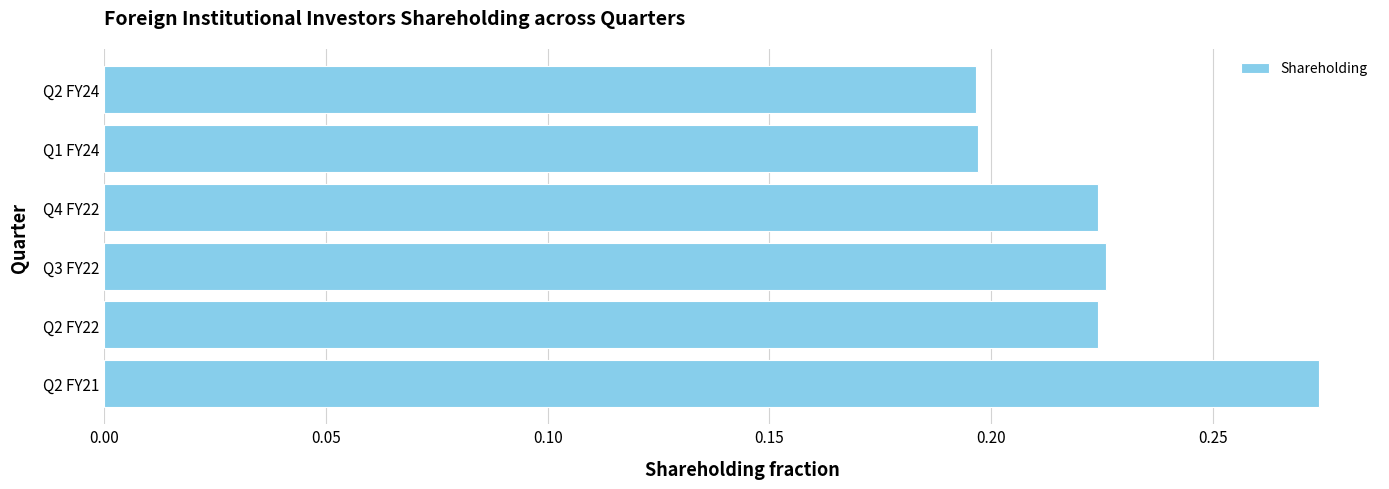

The value at Q2 FY21 is 0.4. True or false?

False